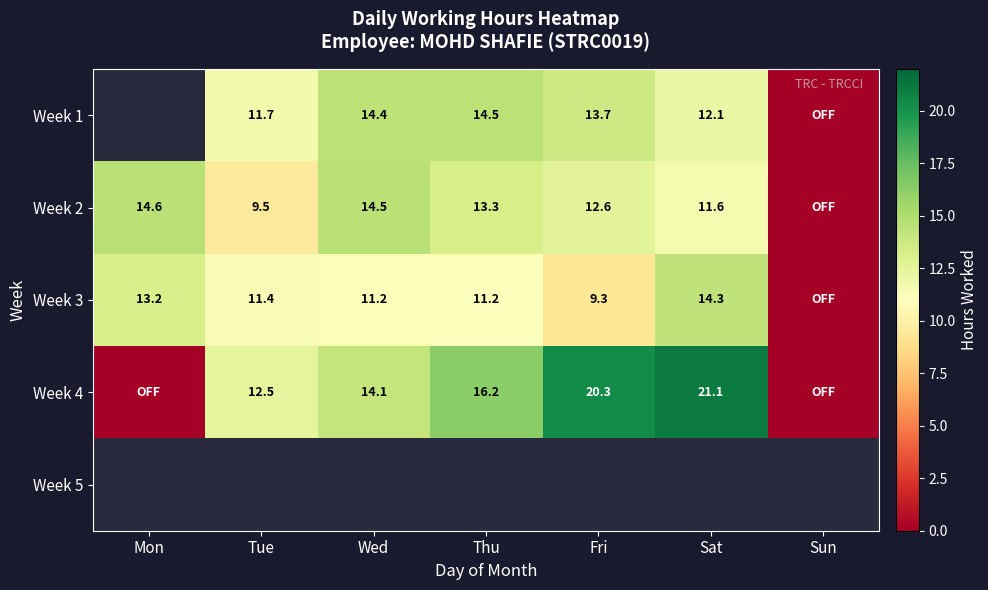

What is the difference between the maximum and second lowest values in the Week 4 series?

21.1